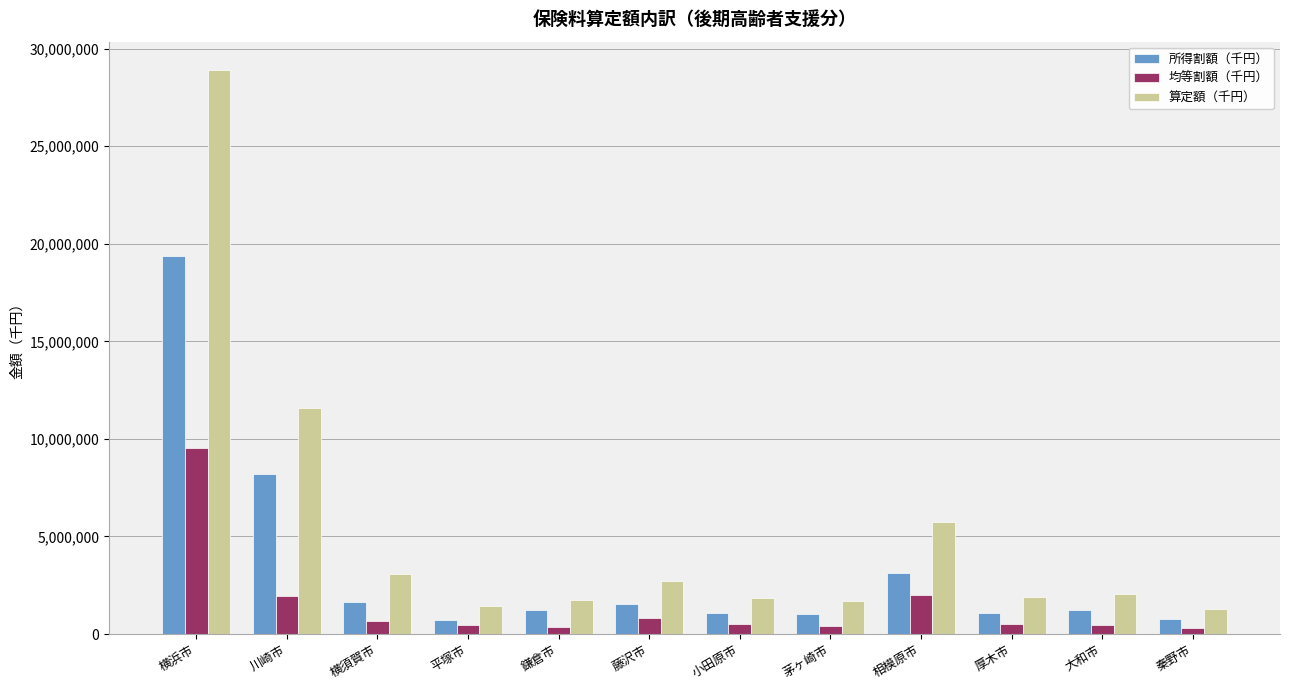

True or false: 均等割額（千円） has a value of 478830 at 大和市.

True